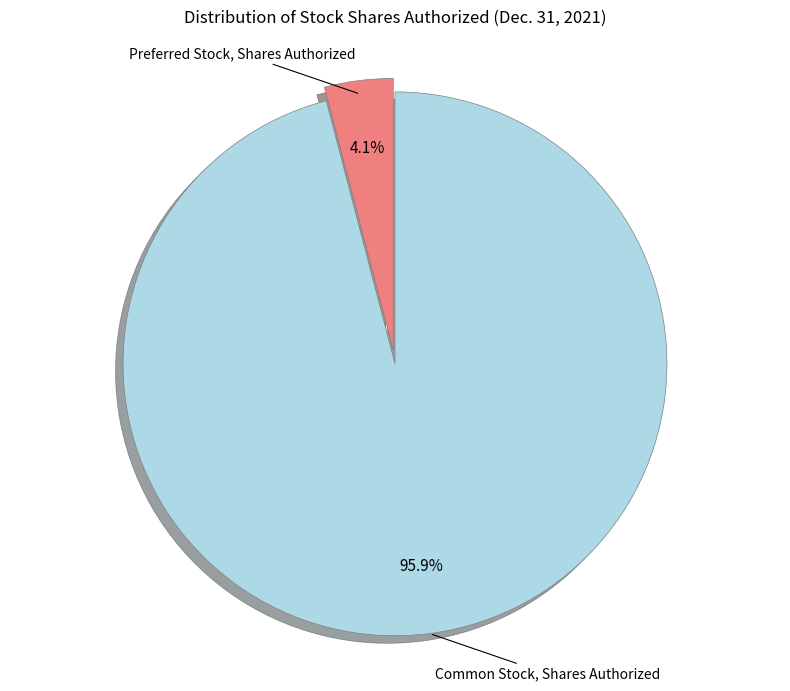

Does any single category account for the majority?

Yes